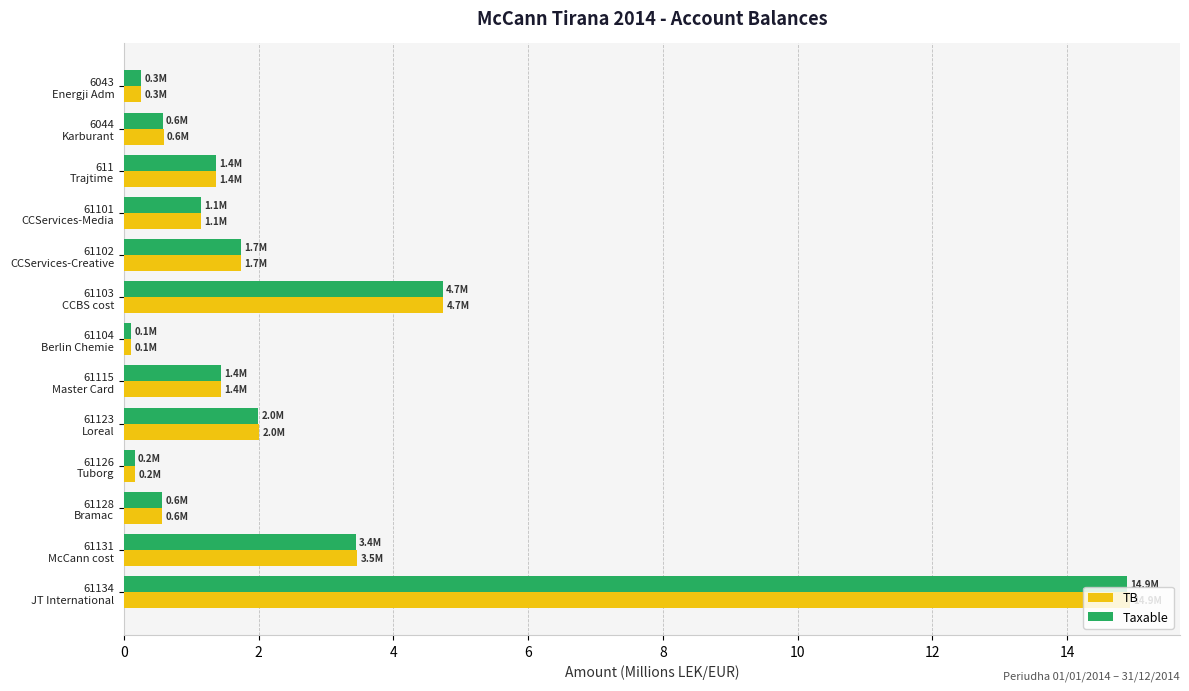

Which series has the widest spread of values?

TB